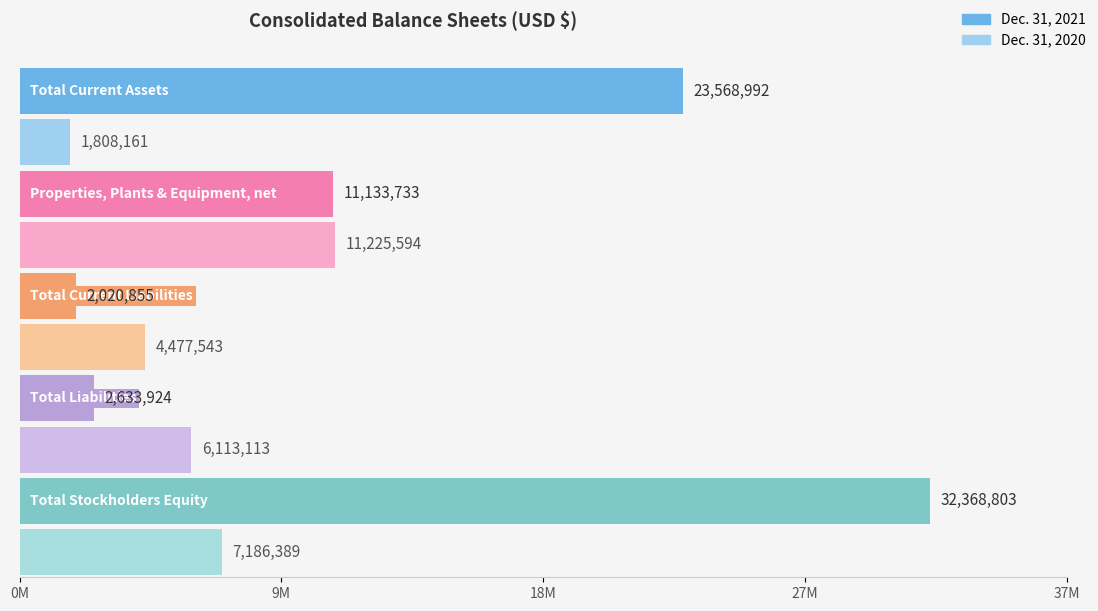

Reading left to right, what are all the values shown in this chart?

Dec. 31, 2021: Total Current Assets=23568992	Properties, Plants & Equipment, net=11133733	Total Current Liabilities=2020855	Total Liabilities=2633924	Total Stockholders Equity=32368803
Dec. 31, 2020: Total Current Assets=1808161	Properties, Plants & Equipment, net=11225594	Total Current Liabilities=4477543	Total Liabilities=6113113	Total Stockholders Equity=7186389